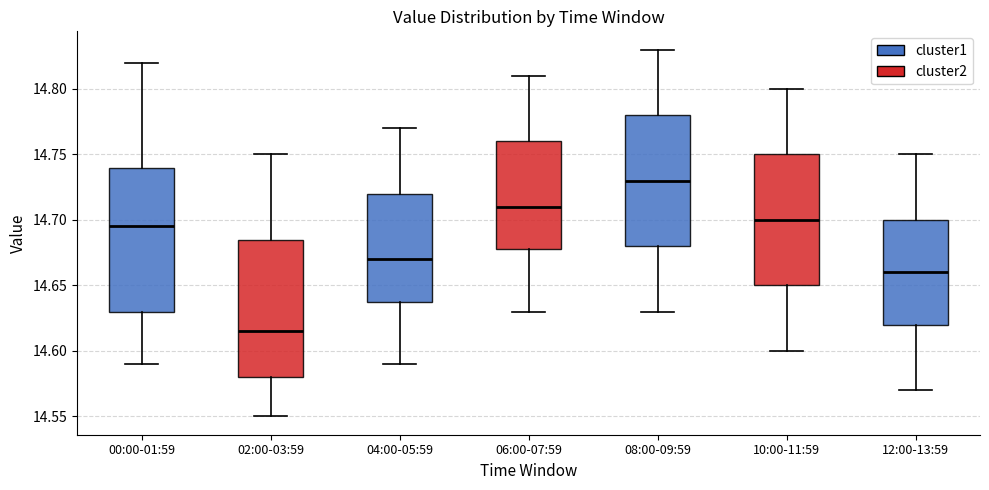

Where does the median line of the box for 10:00-11:59 sit on the y-axis? The values are not printed on the chart, so give them approximately, as read against the axis.

14.700